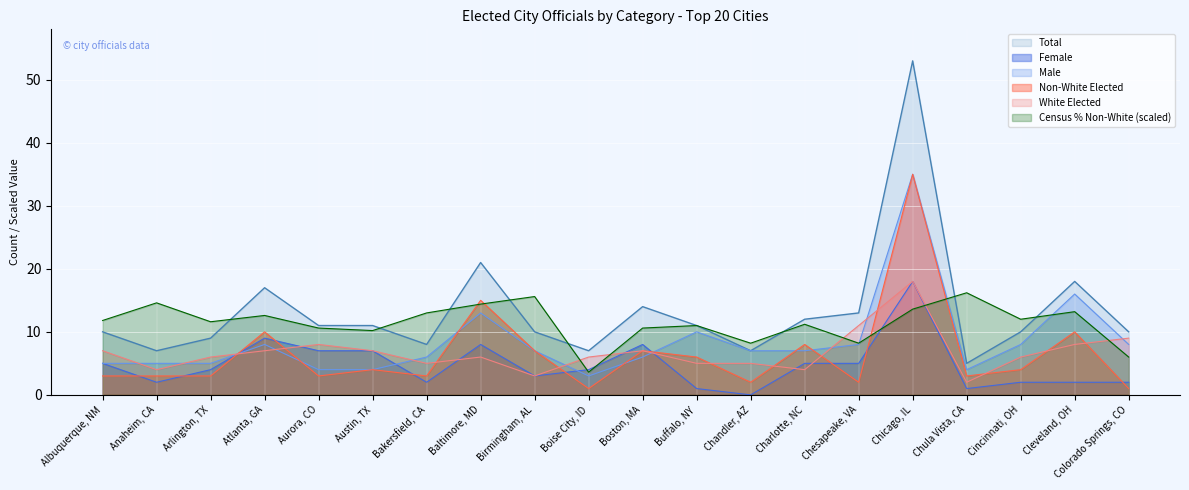

True or false: Male and White Elected cross at least once.

True